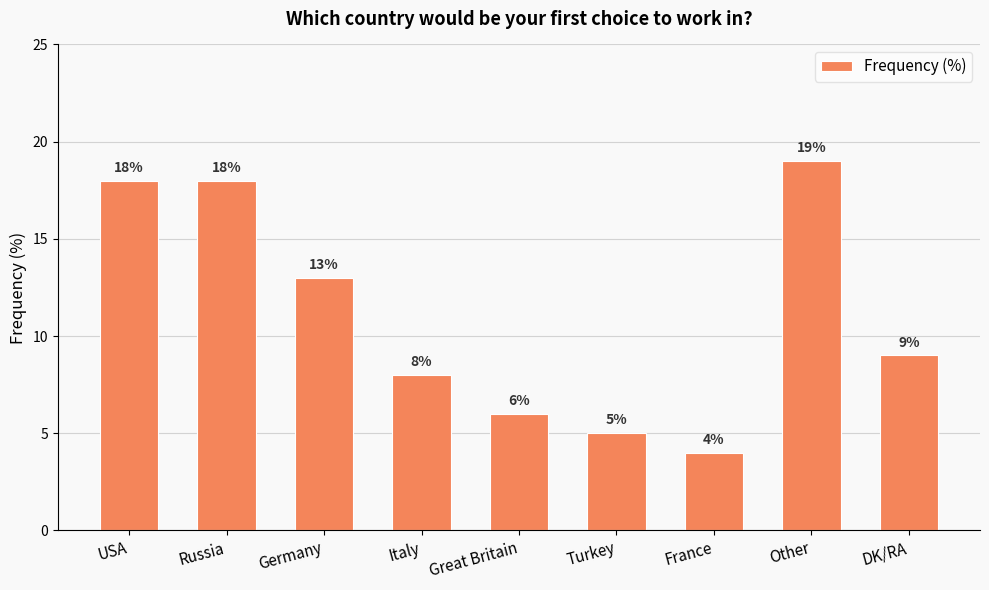

Between Great Britain and Turkey, which is larger?

Great Britain